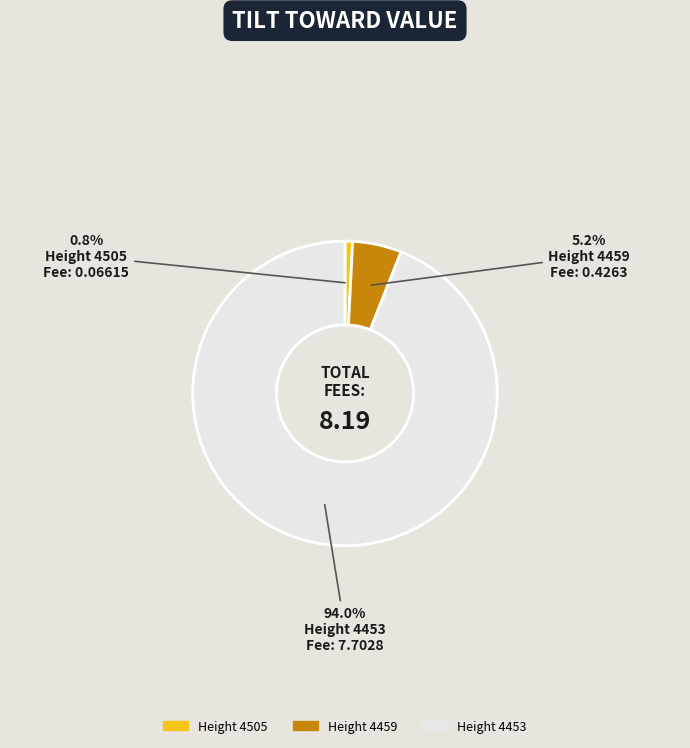

Rank the categories by value from lowest to highest.

Height 4505, Height 4459, Height 4453